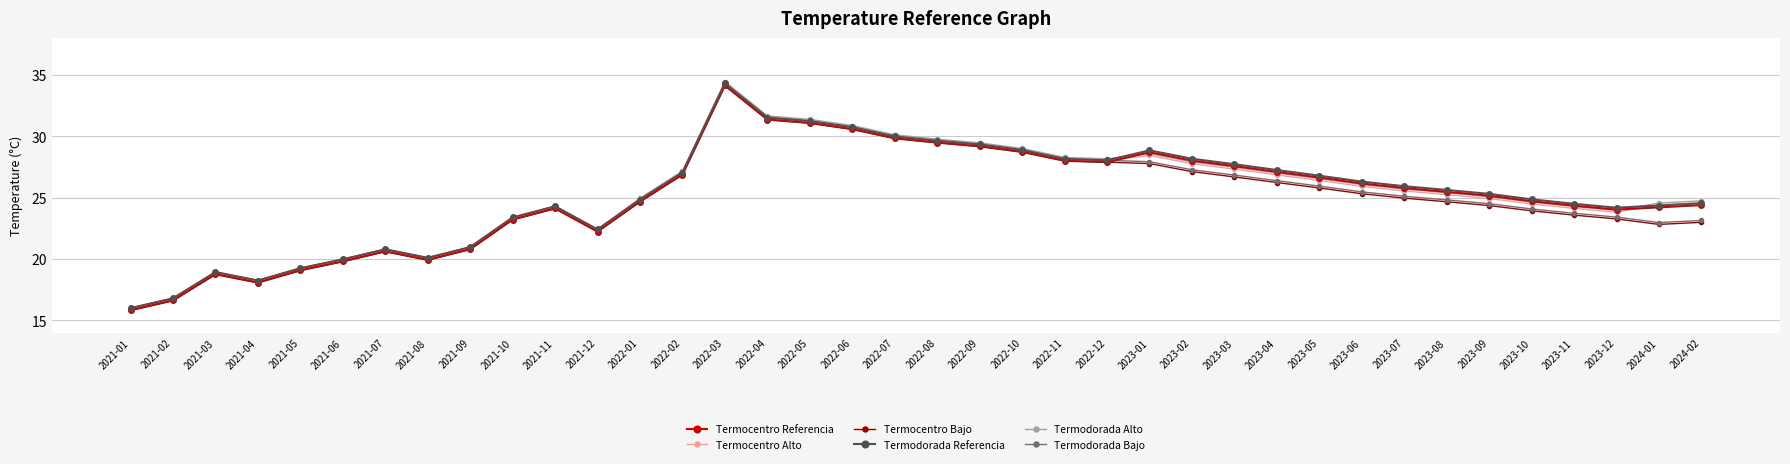

Which series has the widest spread of values?

Termocentro Alto